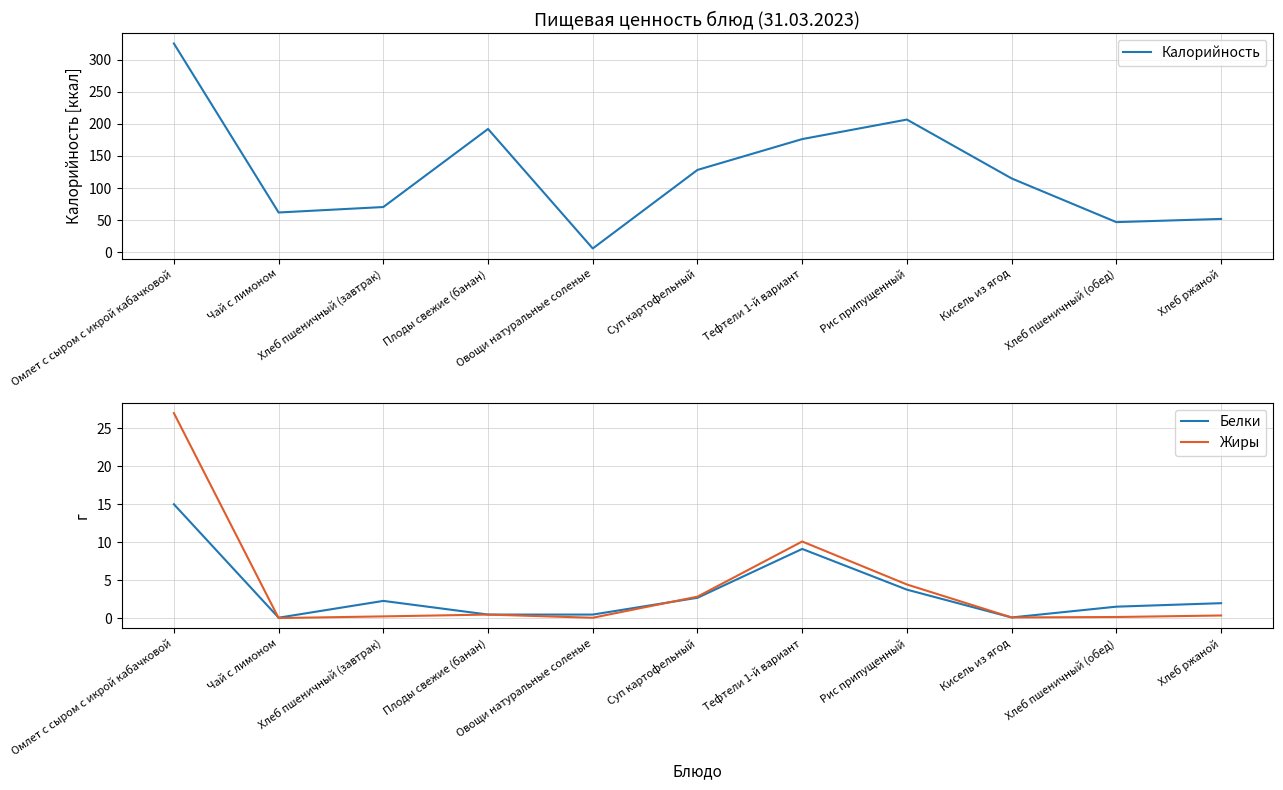

How many interior local peaks does the Жиры series have?

2